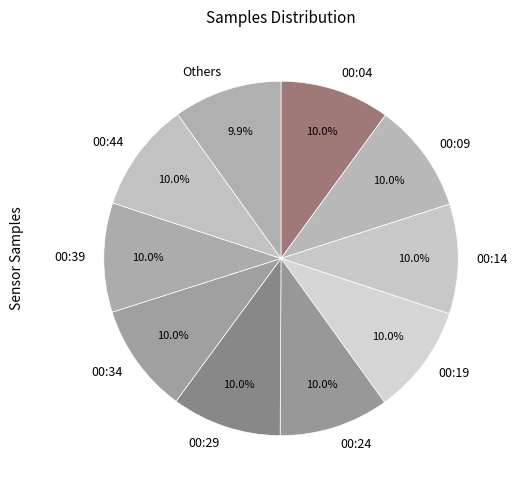

Is there a majority slice in this chart?

No